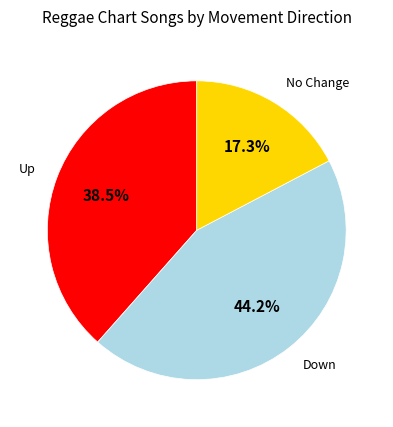

Rank the categories by value from highest to lowest.

Down, Up, No Change